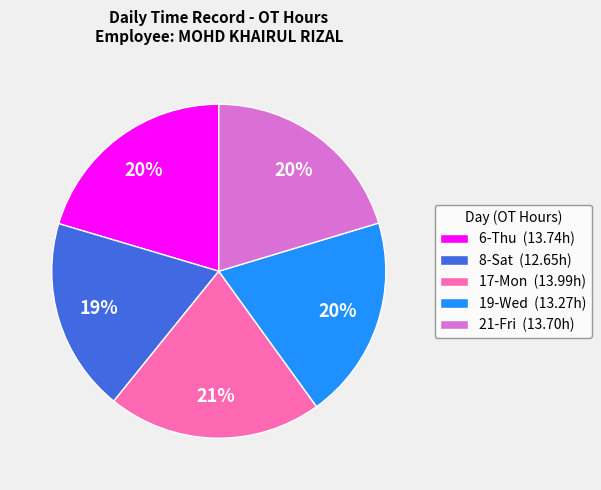

True or false: 21-Fri accounts for 20% of the total.

True